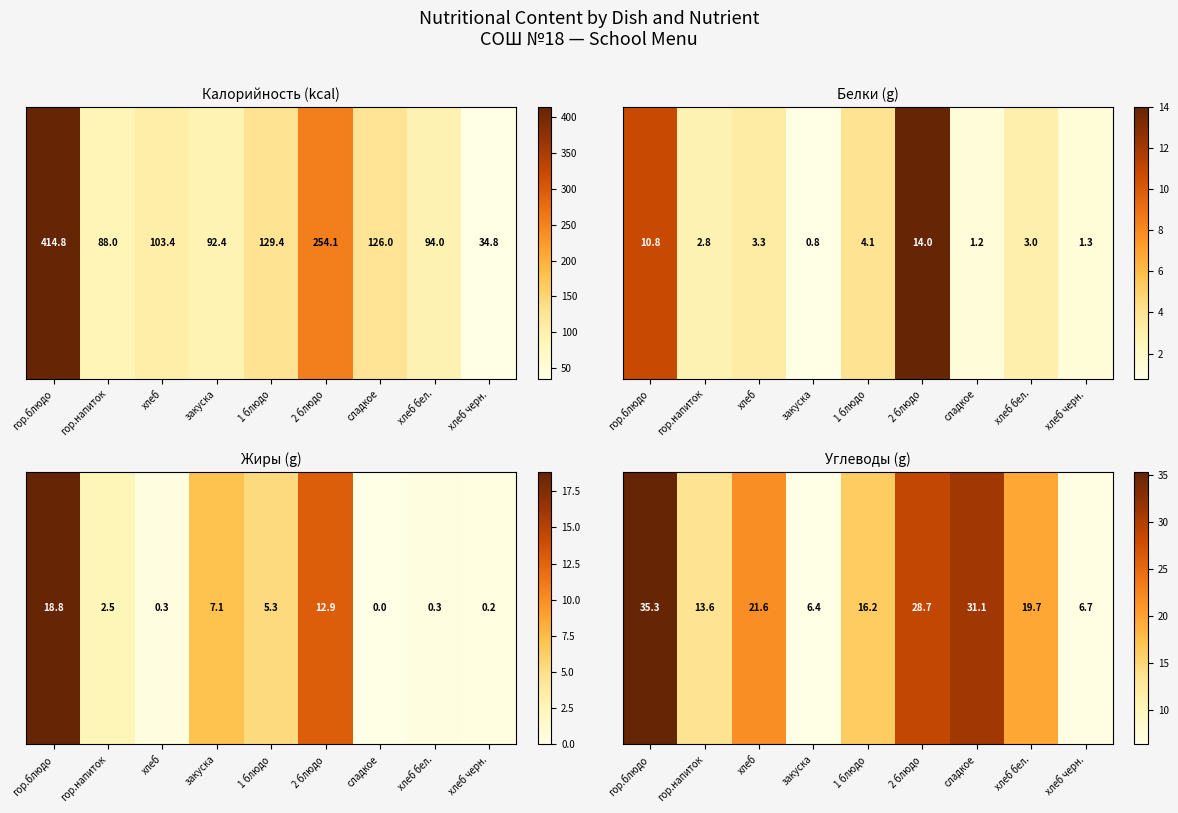

What is the difference between the values at сладкое and закуска?

0.9